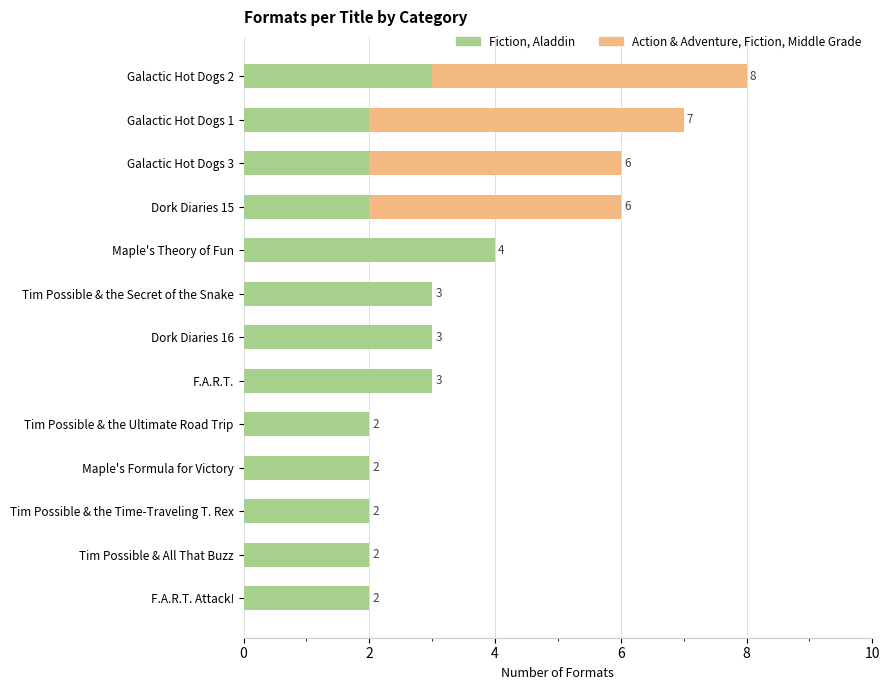

The value of Fiction, Aladdin at Galactic Hot Dogs 3 is 1. True or false?

False